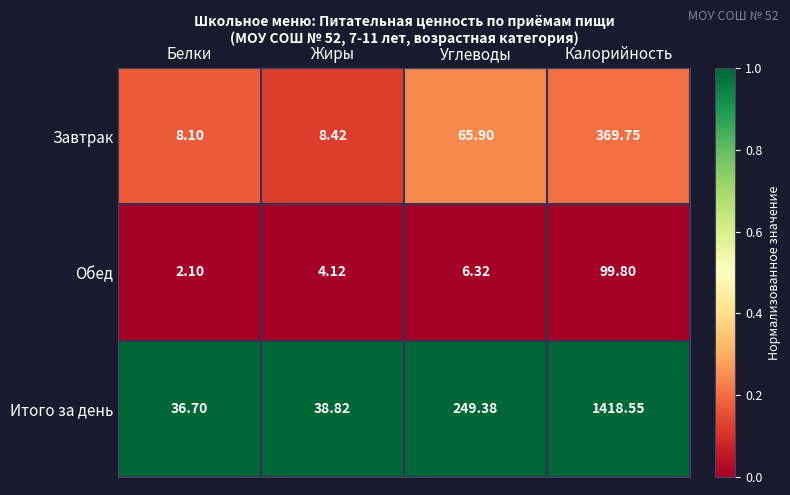

At which label does Обед reach its minimum?

Белки